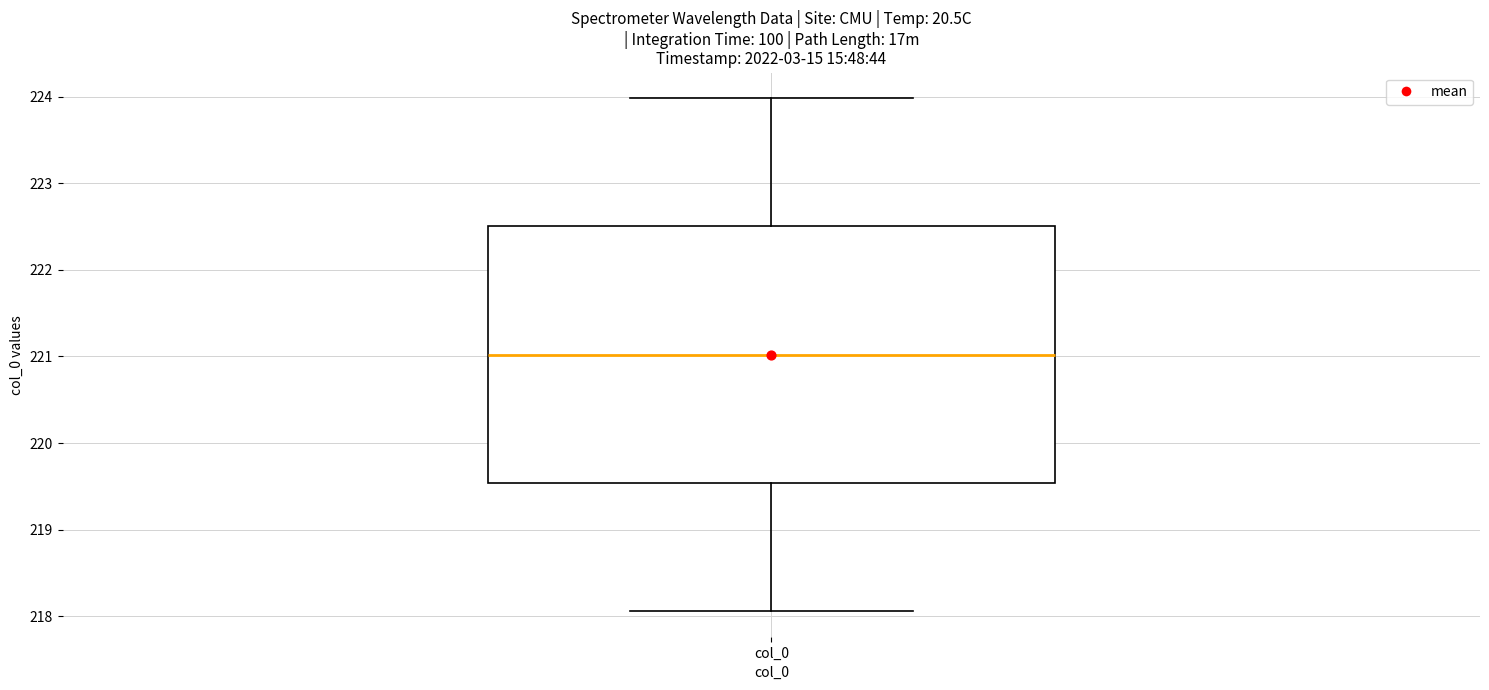

Read this box plot against the y-axis: the position of the median line, the range covered by the box, and the ends of both whiskers. The values are not printed on the chart, so give them approximately, as read against the axis.

median 221.0, box 219.5 to 222.5, whiskers 218.1 to 224.0